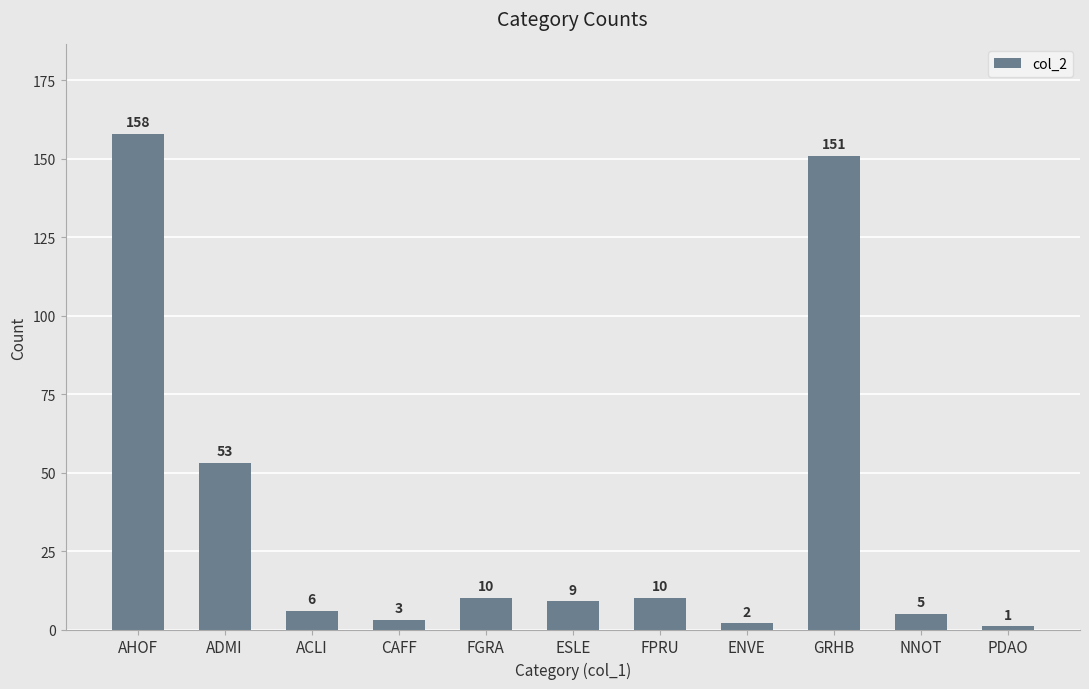

Where does the data first go above 9?

AHOF